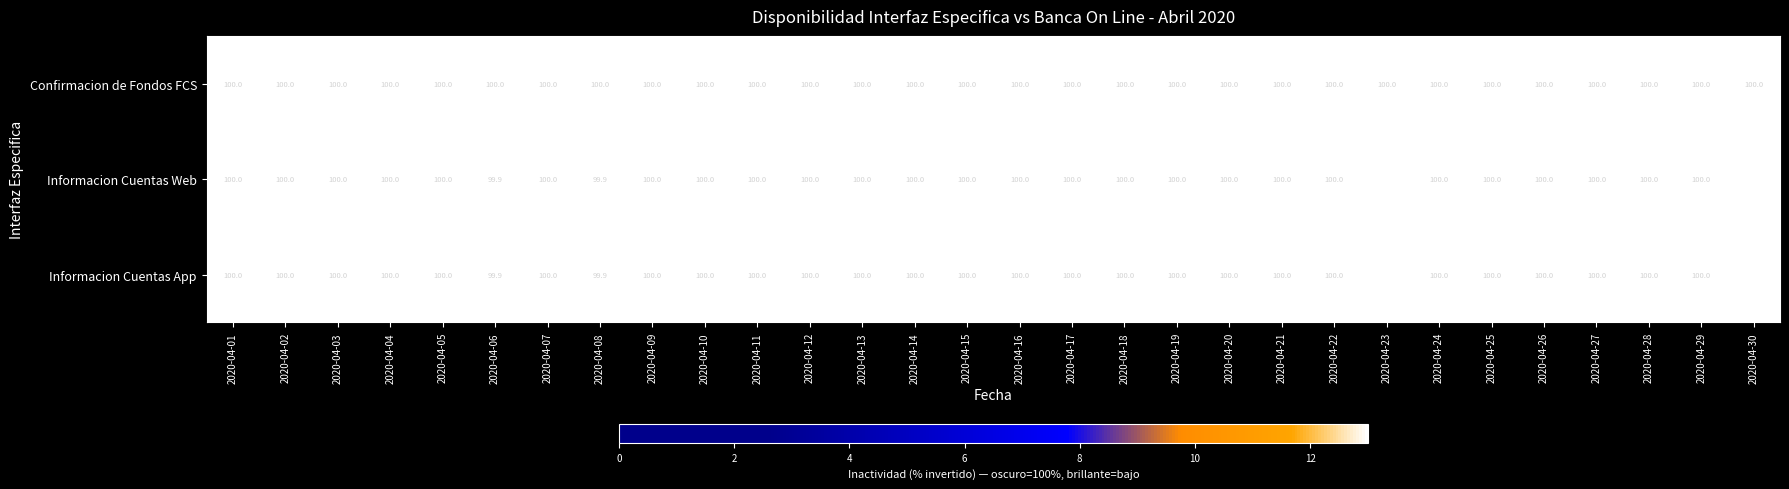

Count the number of categories in the chart.

30